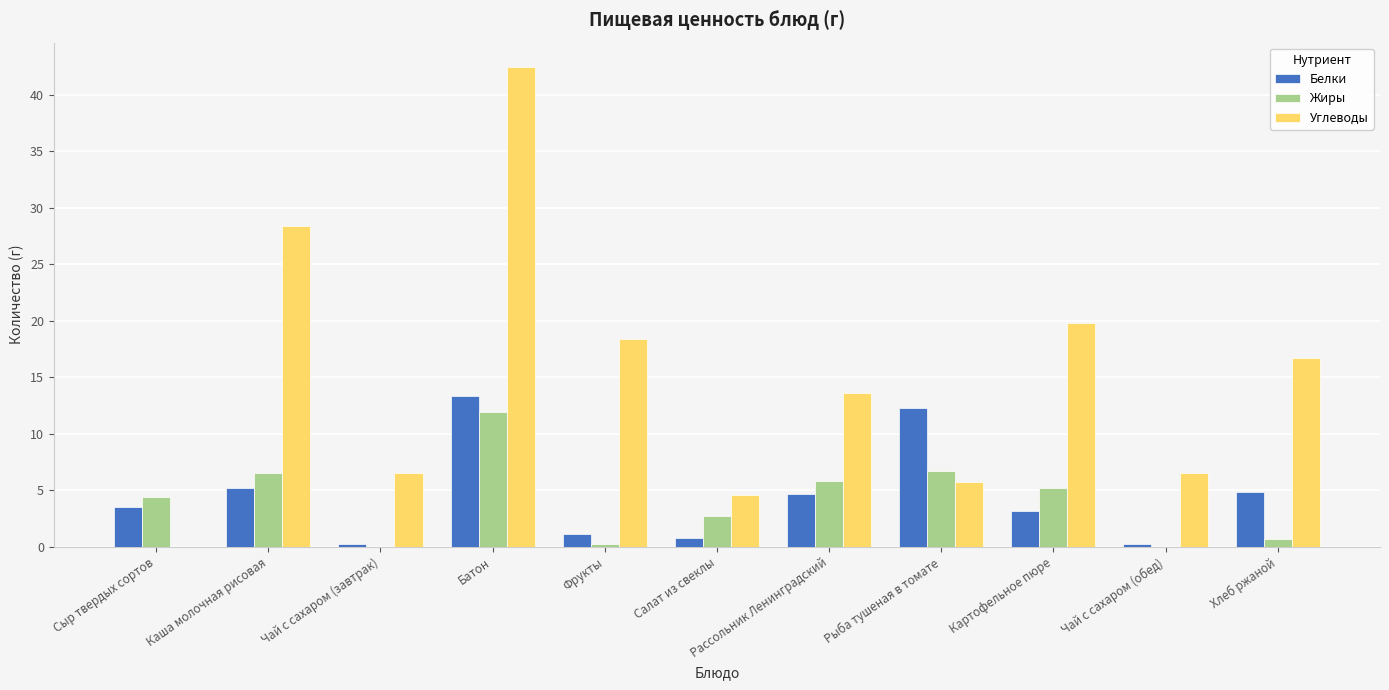

Is it true that Белки equals 13.3 at Батон?

True